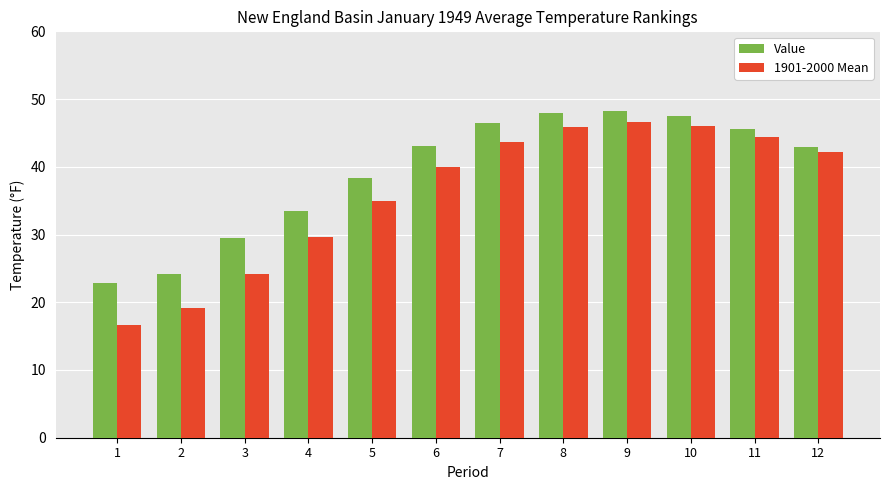

Which series changed the most between 5 and 9?

1901-2000 Mean